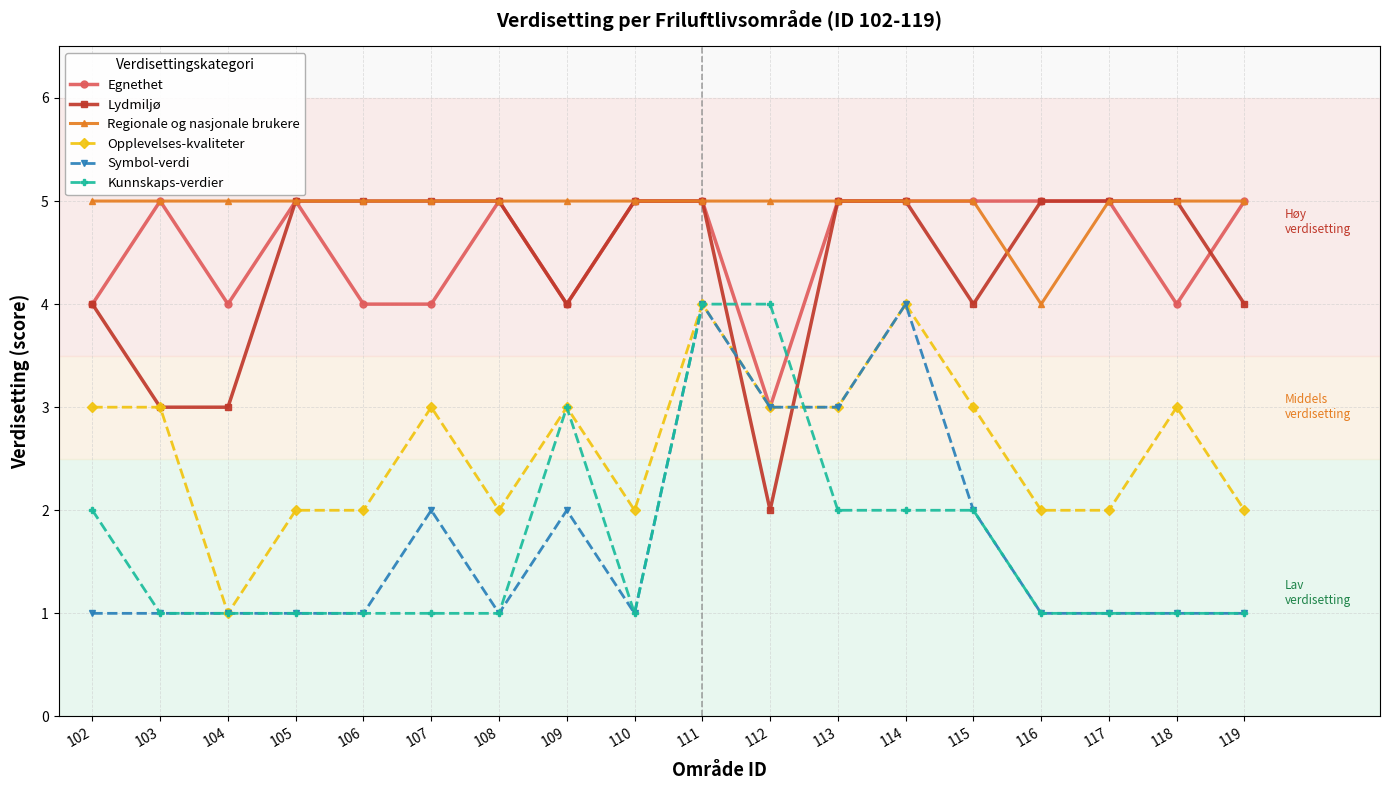

What is the maximum value shown in the chart?

5